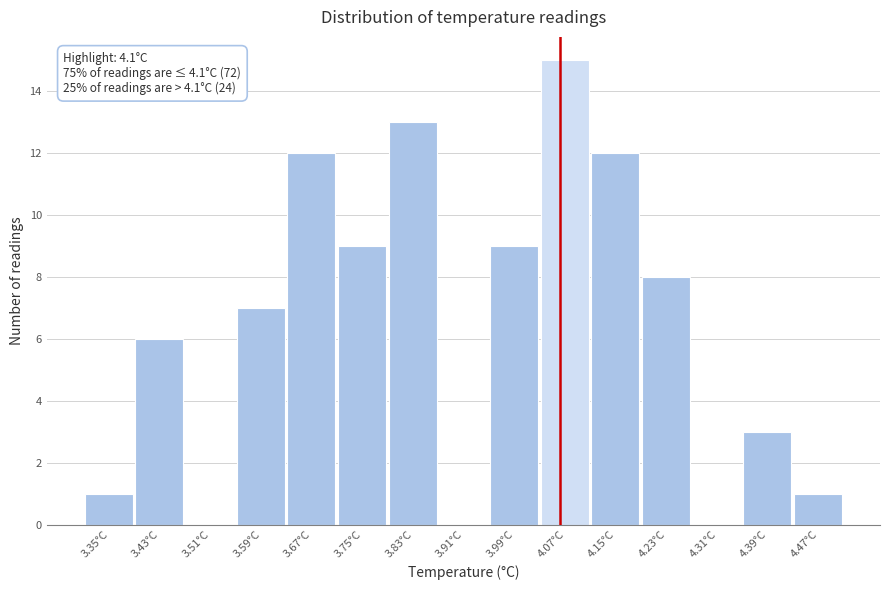

Reading right to left, what are all the values shown in this chart?

4.47°C=1	4.39°C=3	4.31°C=0	4.23°C=8	4.15°C=12	4.07°C=15	3.99°C=9	3.91°C=0	3.83°C=13	3.75°C=9	3.67°C=12	3.59°C=7	3.51°C=0	3.43°C=6	3.35°C=1